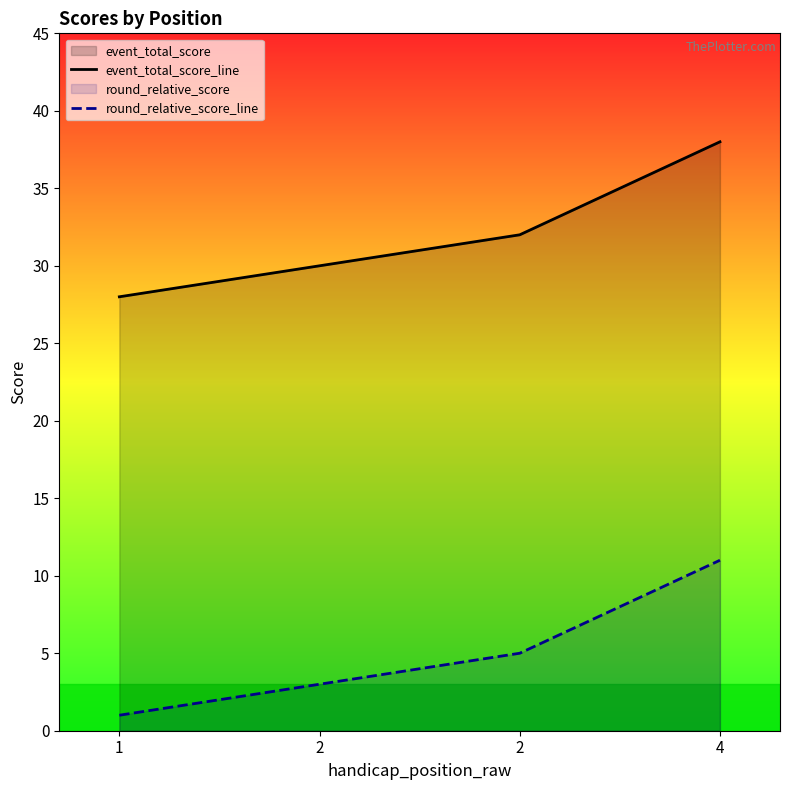

Reading right to left, transcribe all the data shown in this chart.

event_total_score_line: 38	32	30	28
round_relative_score_line: 11	5	3	1